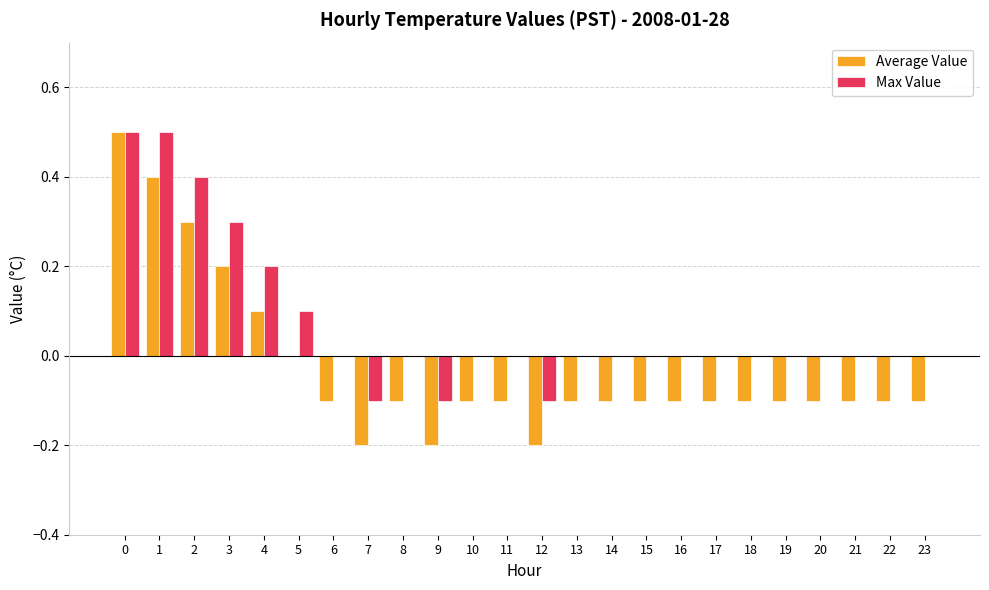

Reading left to right, extract all data points from this chart.

Average Value: 0=0.5	1=0.4	2=0.3	3=0.2	4=0.1	5=0.0	6=-0.1	7=-0.2	8=-0.1	9=-0.2	10=-0.1	11=-0.1	12=-0.2	13=-0.1	14=-0.1	15=-0.1	16=-0.1	17=-0.1	18=-0.1	19=-0.1	20=-0.1	21=-0.1	22=-0.1	23=-0.1
Max Value: 0=0.5	1=0.5	2=0.4	3=0.3	4=0.2	5=0.1	6=0.0	7=-0.1	8=0.0	9=-0.1	10=0.0	11=0.0	12=-0.1	13=0.0	14=0.0	15=0.0	16=0.0	17=0.0	18=0.0	19=0.0	20=0.0	21=0.0	22=0.0	23=0.0